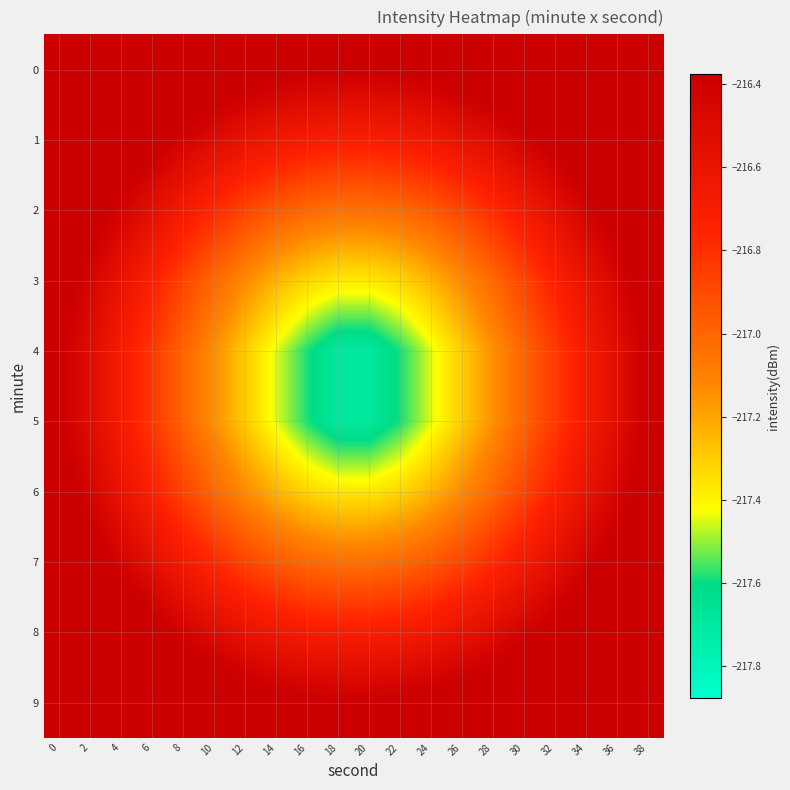

At how many categories does at least one series exceed -216?

6